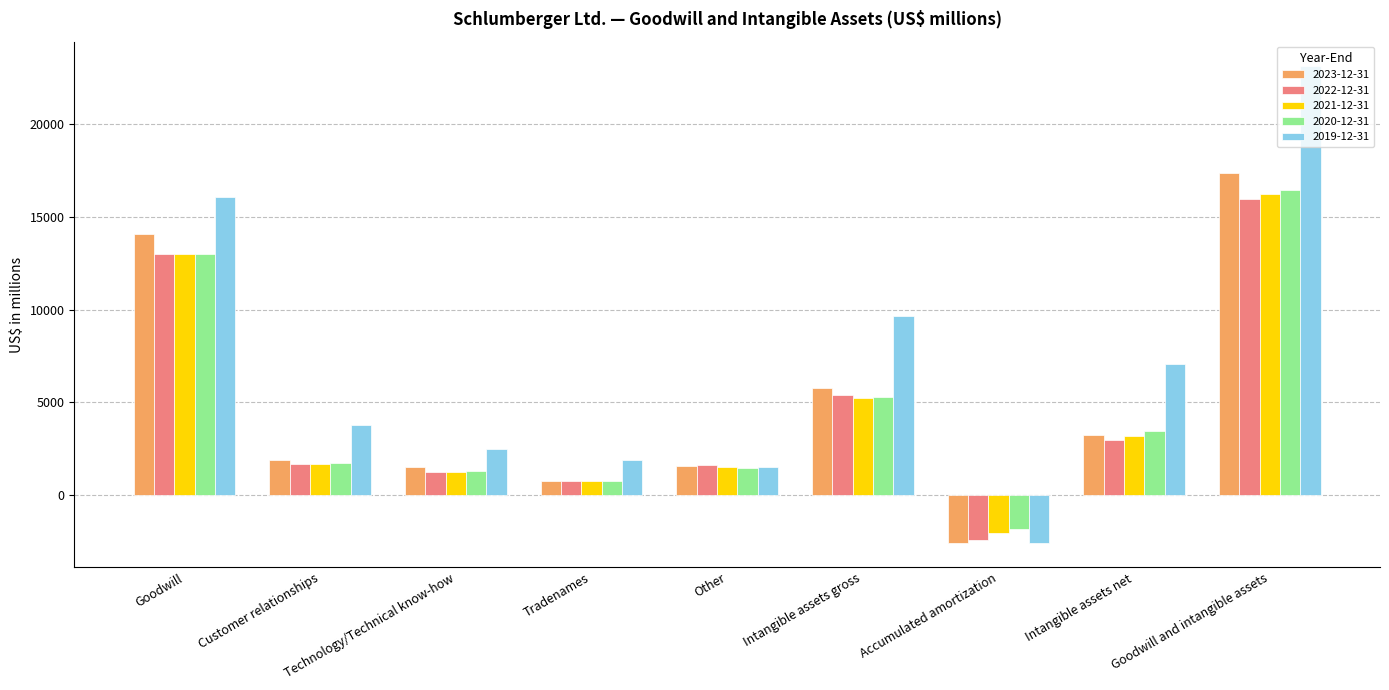

Is the value of 2022-12-31 at Goodwill greater than the value of 2019-12-31 at Accumulated amortization?

Yes